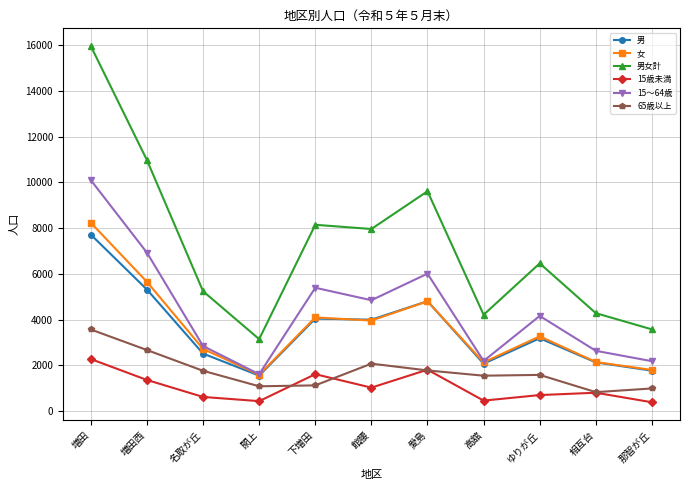

The 15歳未満 series shows 1367 at 増田西. True or false?

True